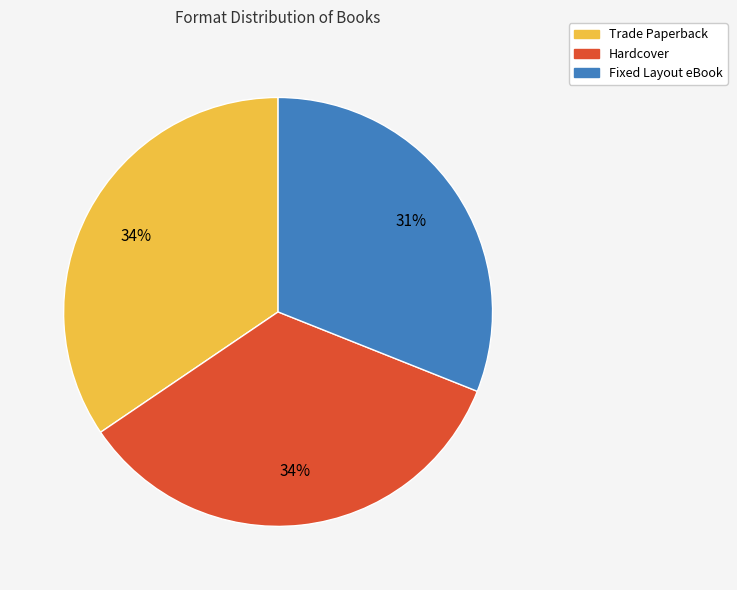

Does Fixed Layout eBook represent more than half of the total?

No